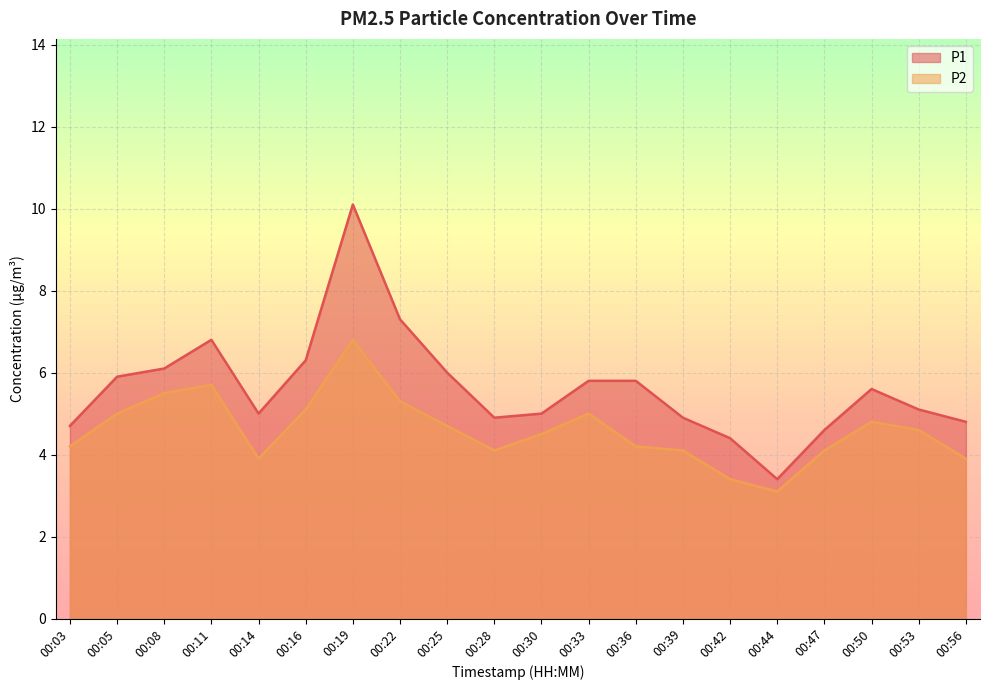

How many data points does each series have?

20